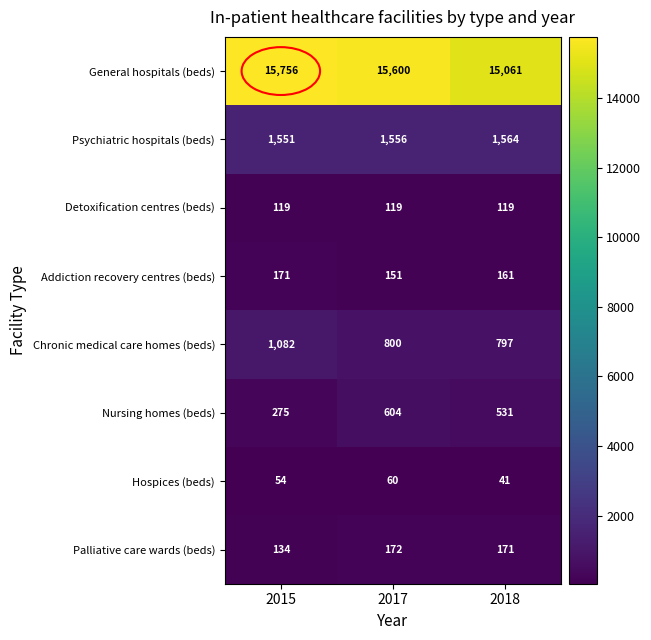

At 2017, list the series in order from largest to smallest.

General hospitals (beds), Psychiatric hospitals (beds), Chronic medical care homes (beds), Nursing homes (beds), Palliative care wards (beds), Addiction recovery centres (beds), Detoxification centres (beds), Hospices (beds)